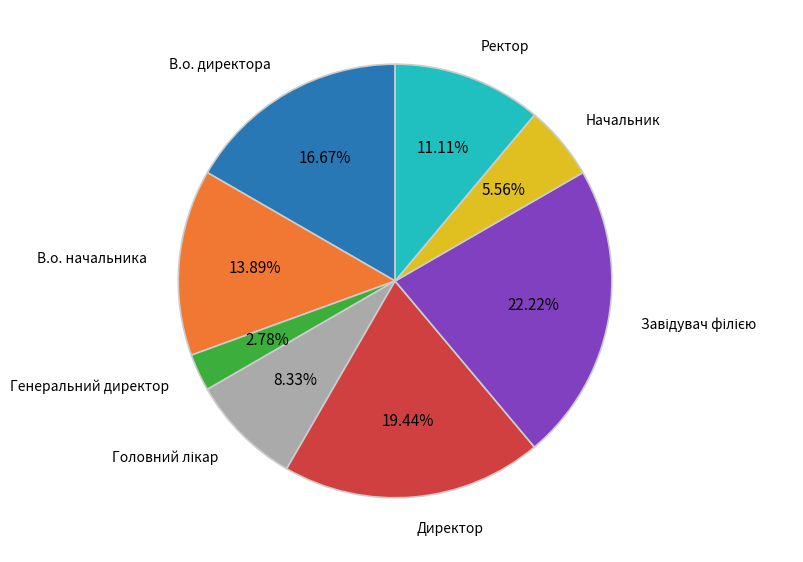

Does any single category account for the majority?

No